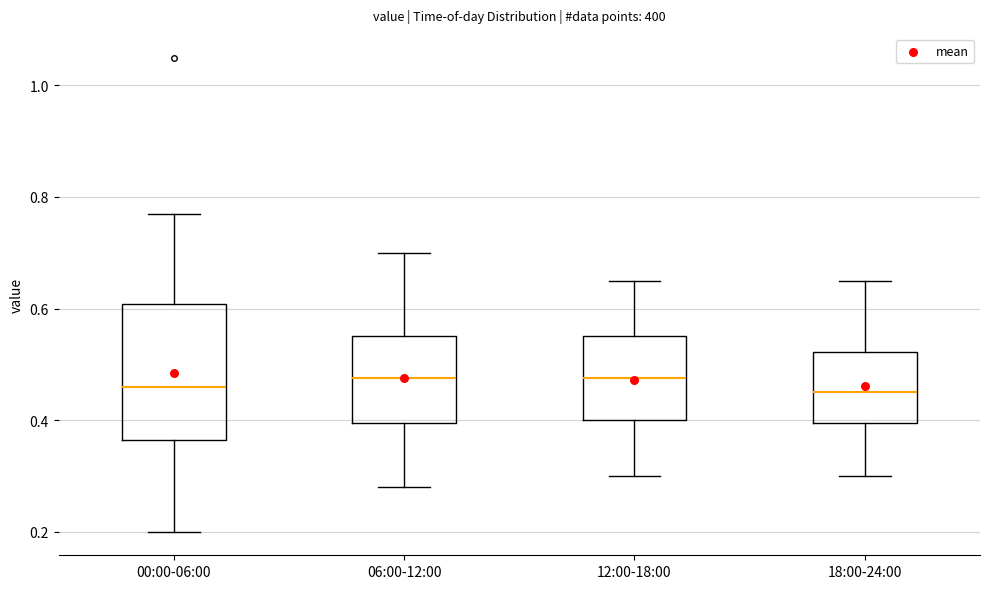

Reading left to right, read every box against the y-axis: the position of its median line, the range the box covers, and the ends of its whiskers. The values are not printed on the chart, so give them approximately, as read against the axis.

00:00-06:00: median 0.46, box 0.36 to 0.60, whiskers 0.20 to 0.78
06:00-12:00: median 0.48, box 0.40 to 0.56, whiskers 0.28 to 0.70
12:00-18:00: median 0.48, box 0.40 to 0.56, whiskers 0.30 to 0.66
18:00-24:00: median 0.46, box 0.40 to 0.52, whiskers 0.30 to 0.66